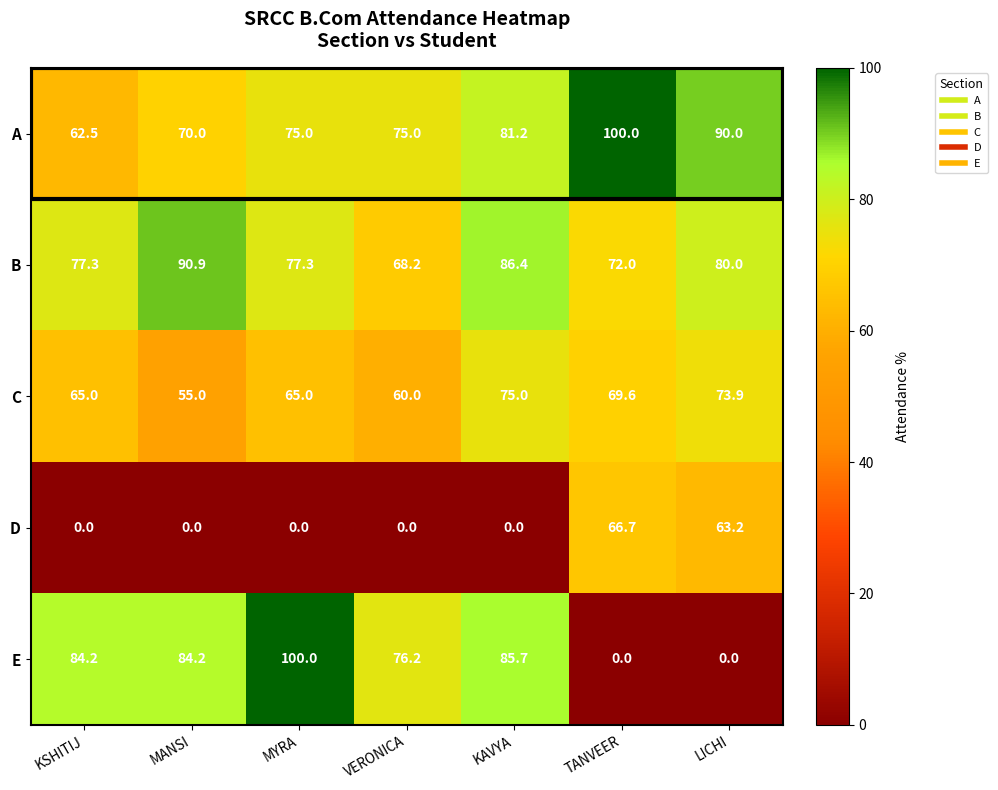

What is the total value across all series at KSHITIJ?

289.0